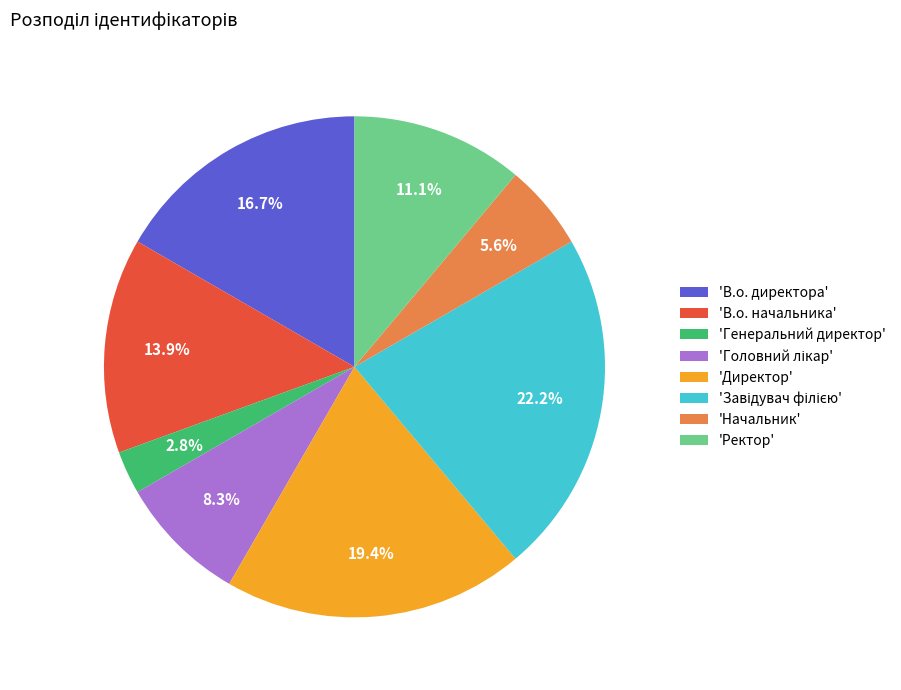

Do 'Начальник' and 'В.о. директора' together represent more than half of the pie?

No